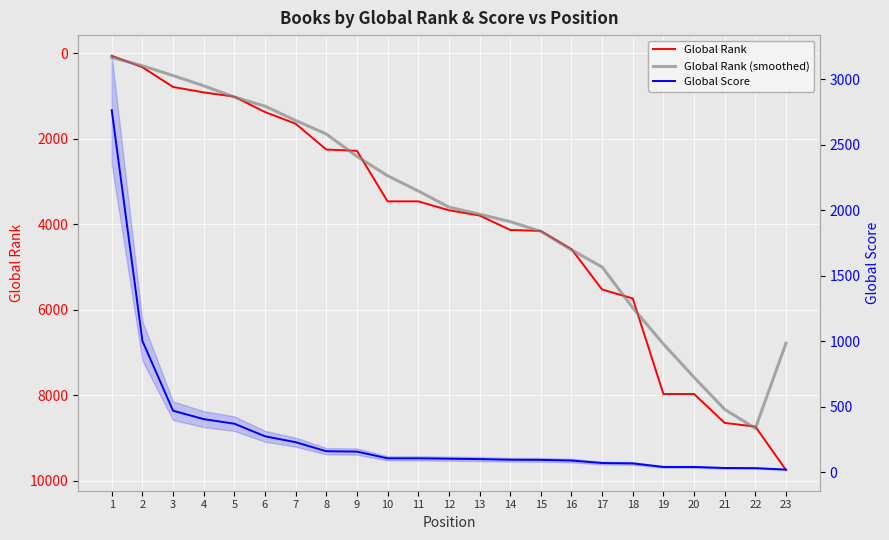

What is the difference between the highest and lowest values at 4?

508.0